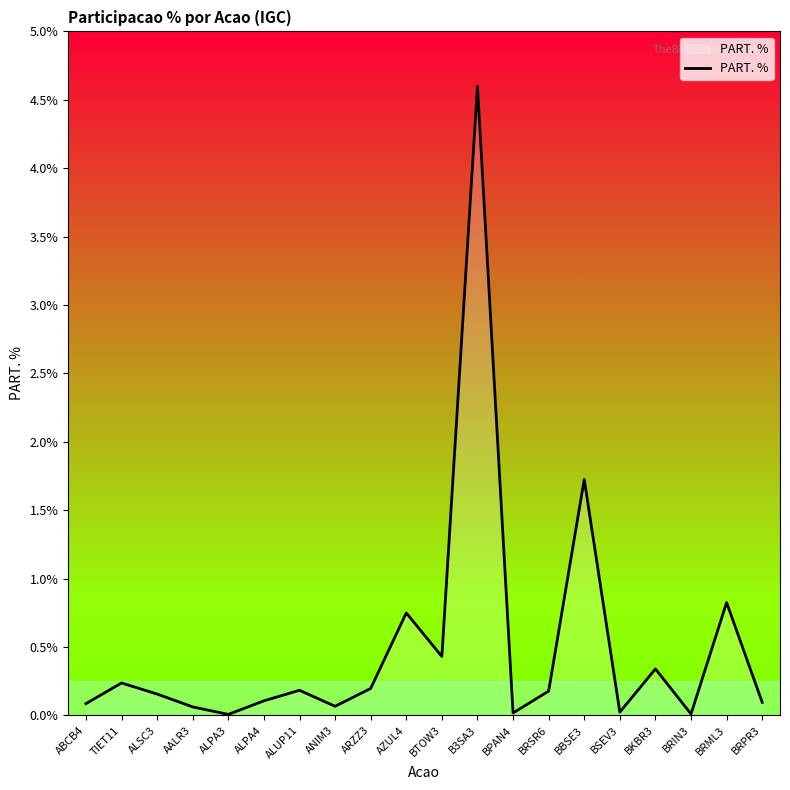

How many interior local valleys (lower than both neighbors) does the data have?

6